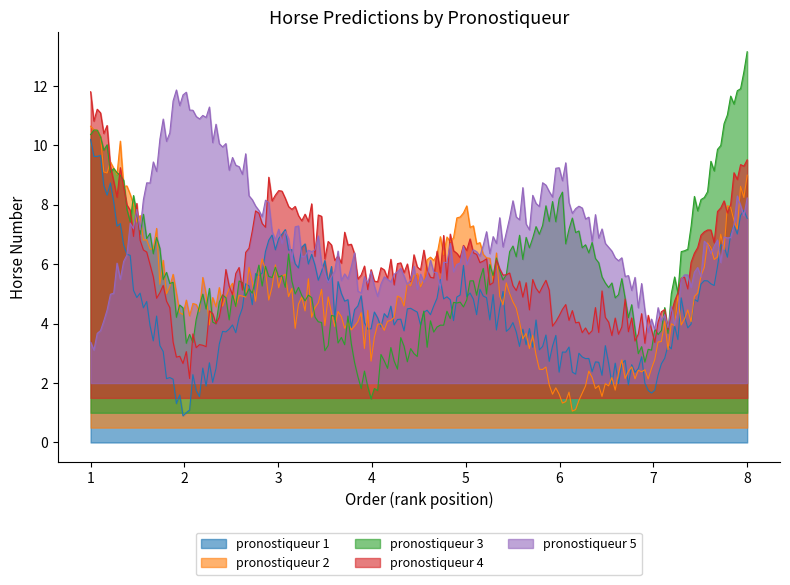

Which series has the largest range (max minus min)?

pronostiqueur 3